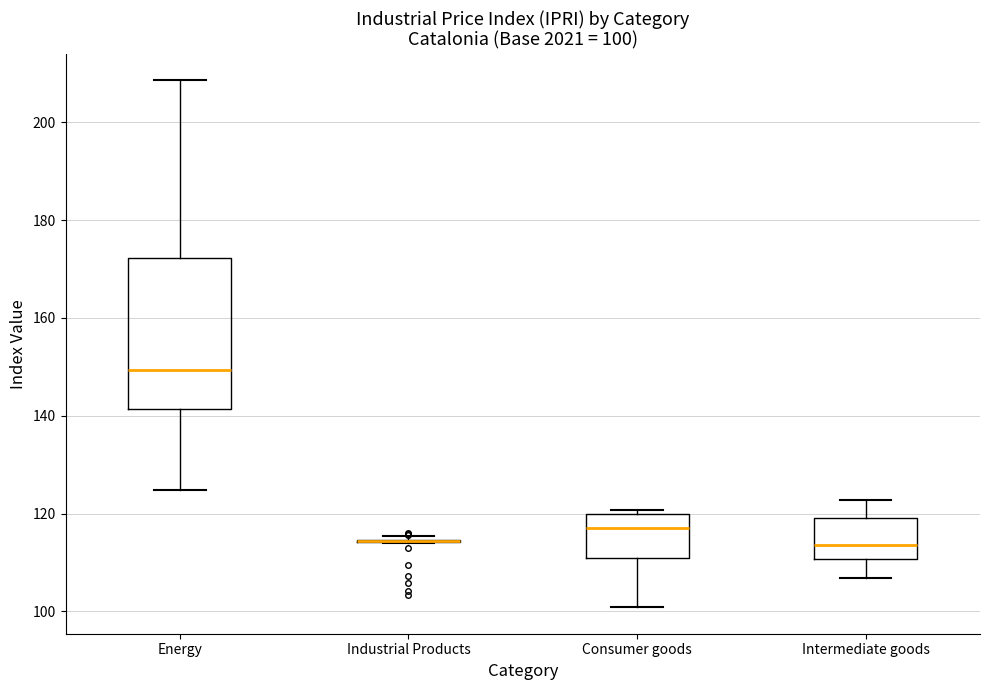

Comparing the boxes themselves (not the whiskers), which one is the tallest?

Energy